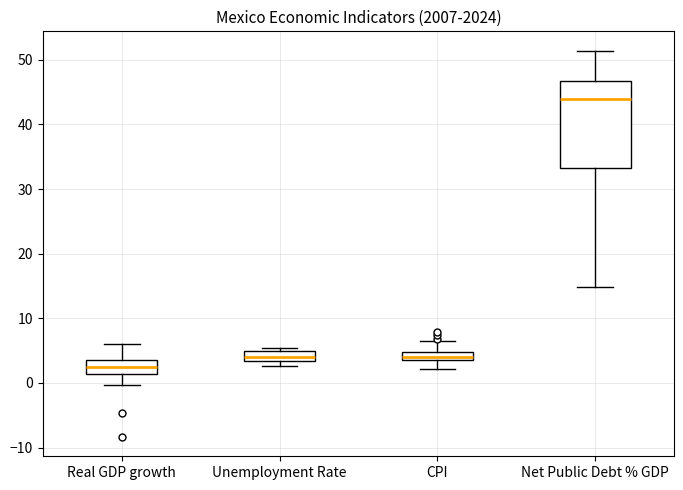

Where is the upper edge of the box for Unemployment Rate on the y-axis? The values are not printed on the chart, so give them approximately, as read against the axis.

5